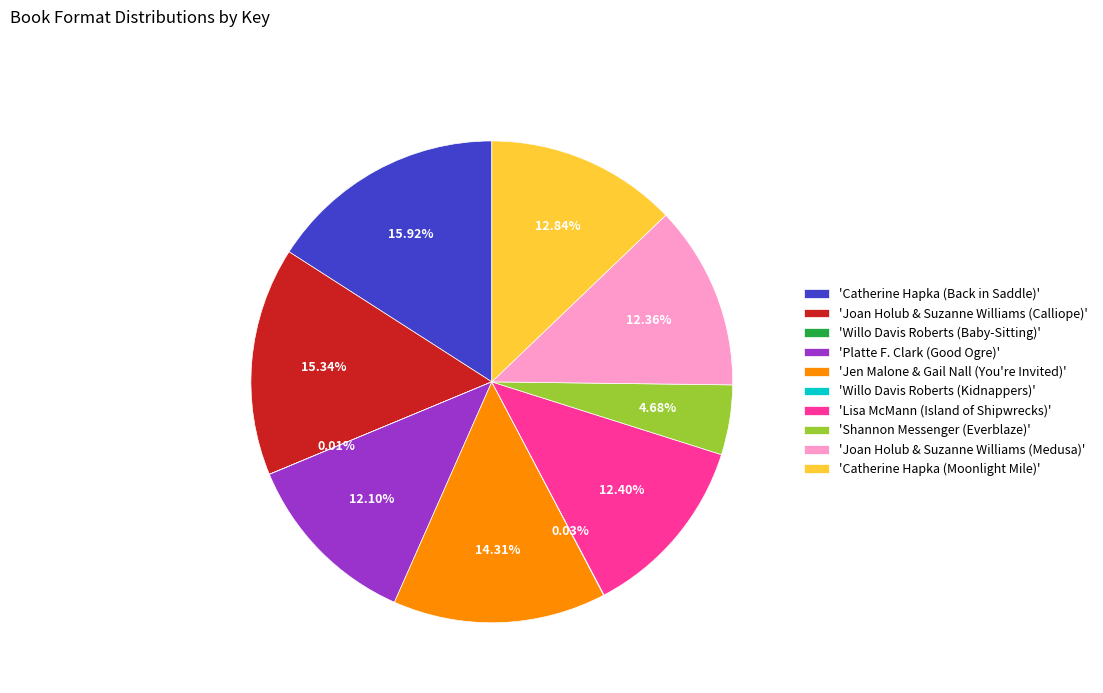

What is the largest slice in the pie chart?

'Catherine Hapka (Back in Saddle)'